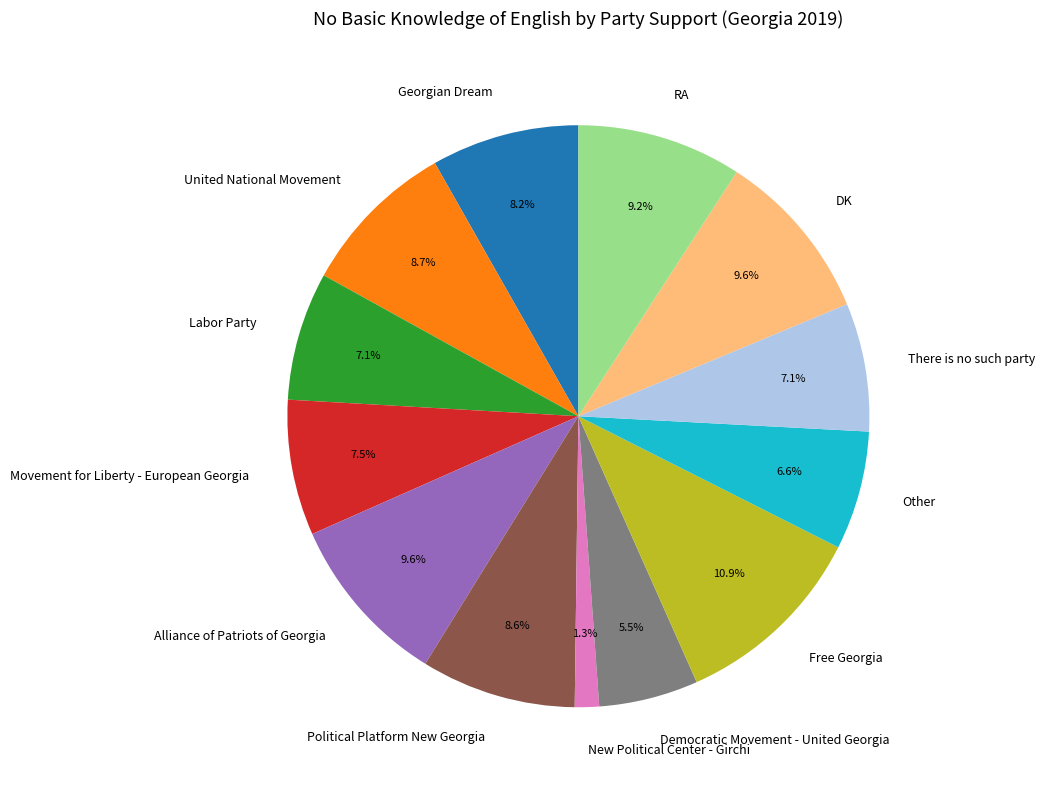

True or false: There is no such party accounts for 1% of the total.

False